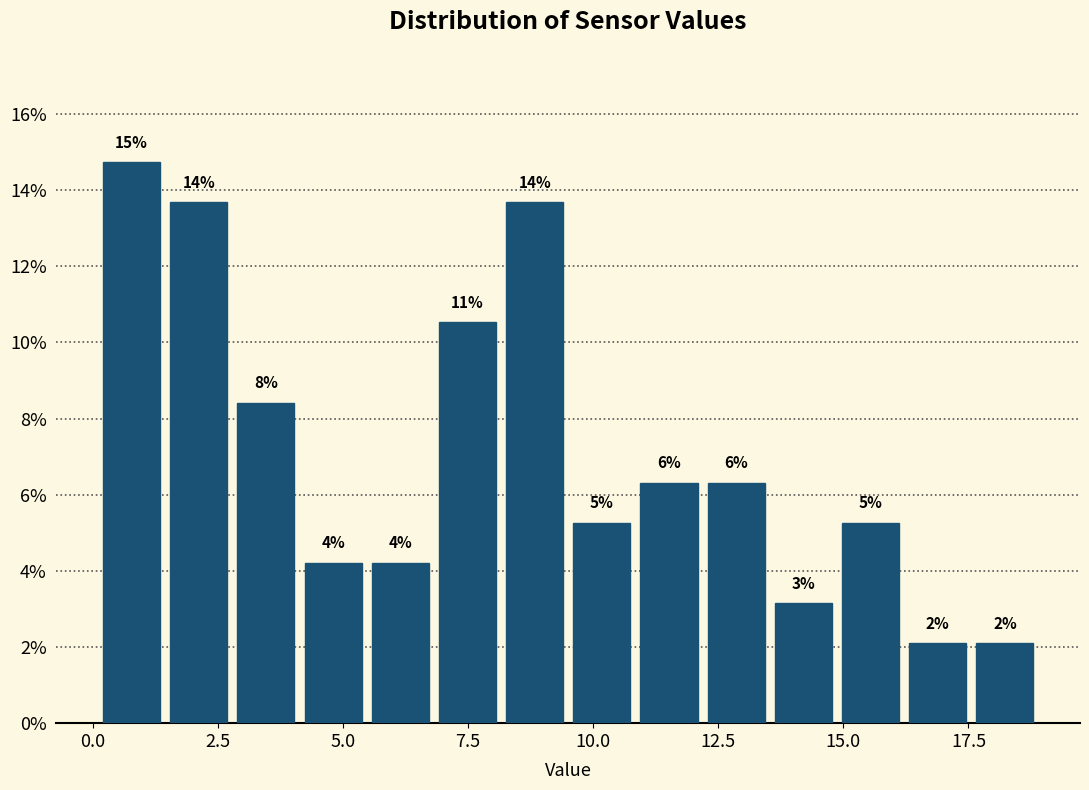

Around what value on the x-axis is the tallest bar? Give the approximate position of its centre, as read against the axis.

1.0